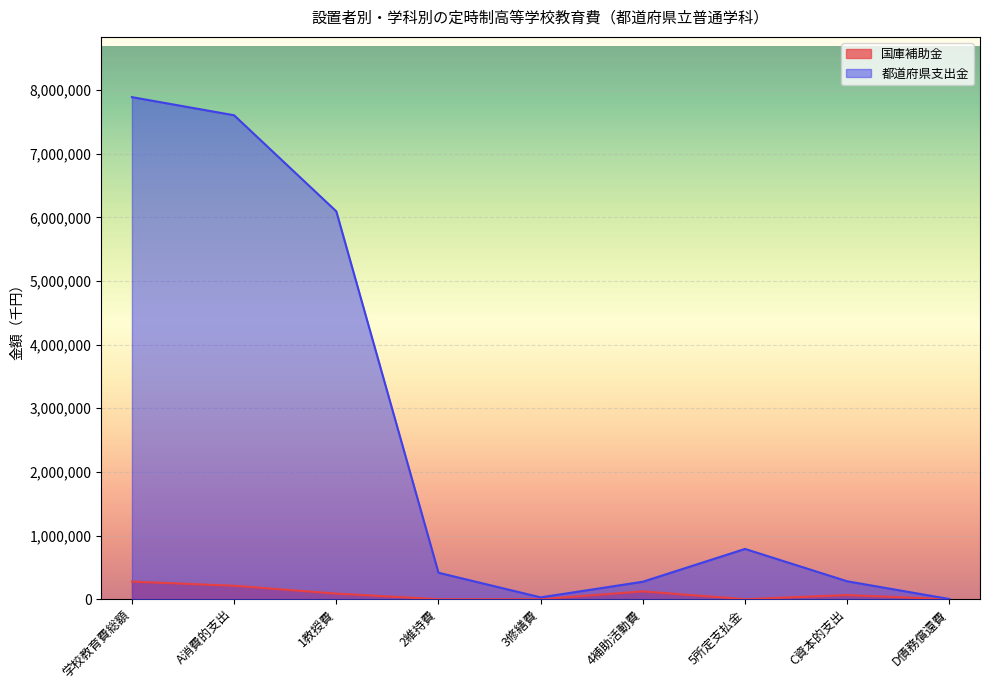

What is the difference between the second highest and minimum values in the 国庫補助金 series?

211510